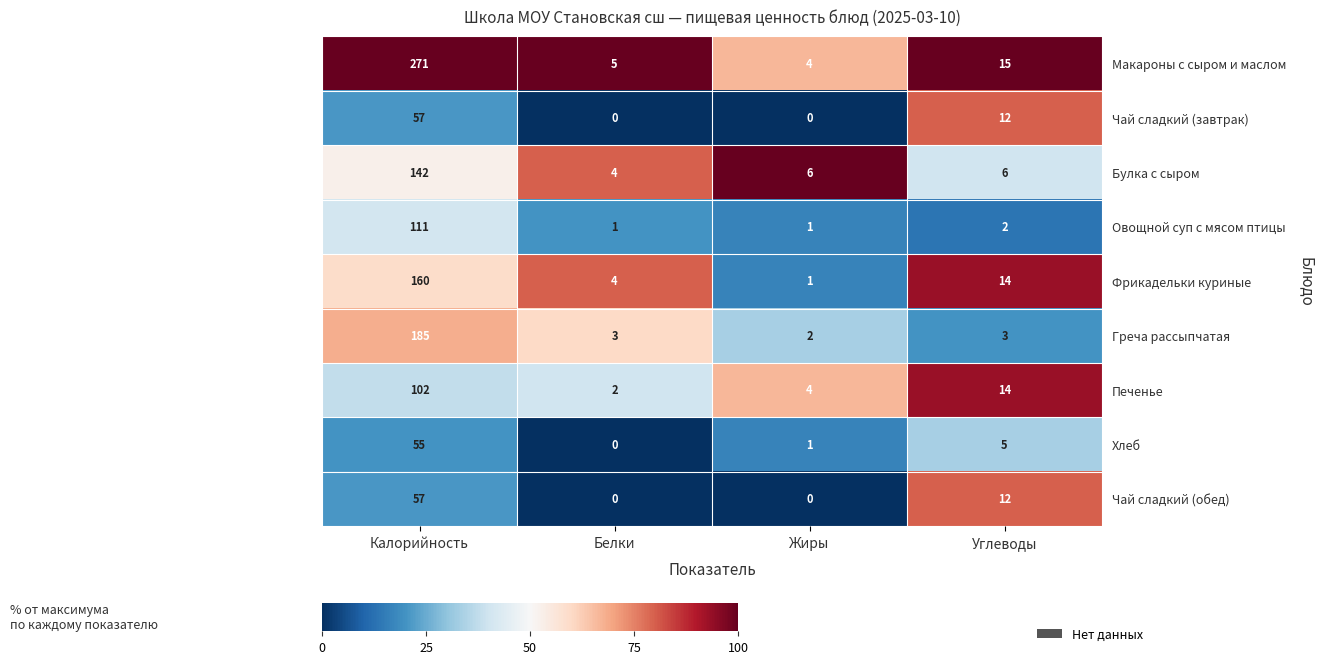

Which series has the largest total across all categories?

Макароны с сыром и маслом